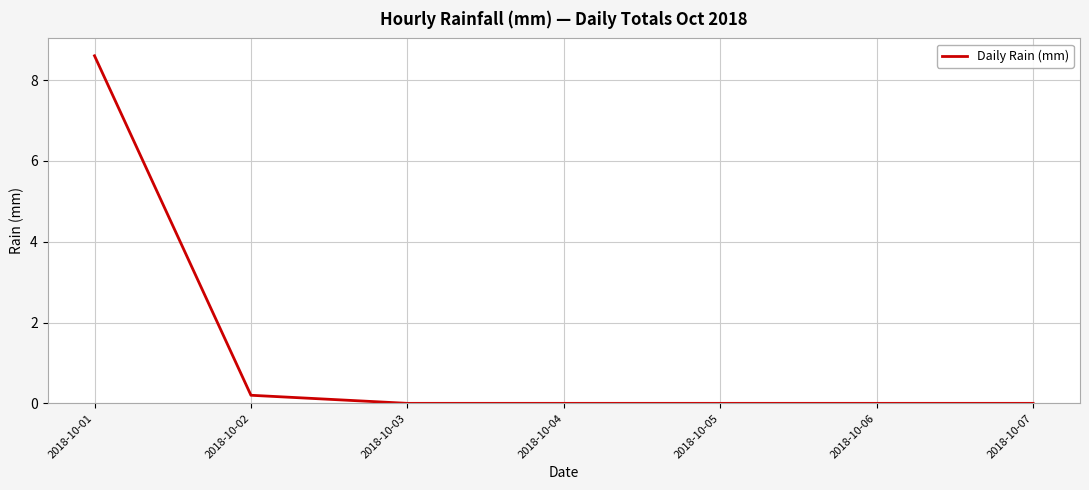

Does the chart display data point markers on the line(s)?

No